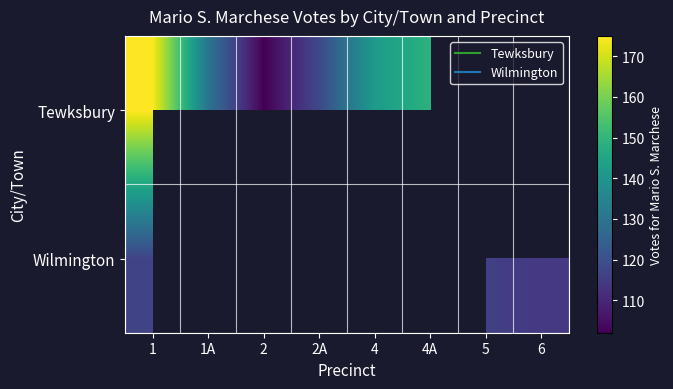

At 1A, list the series in order from largest to smallest.

Tewksbury, Wilmington